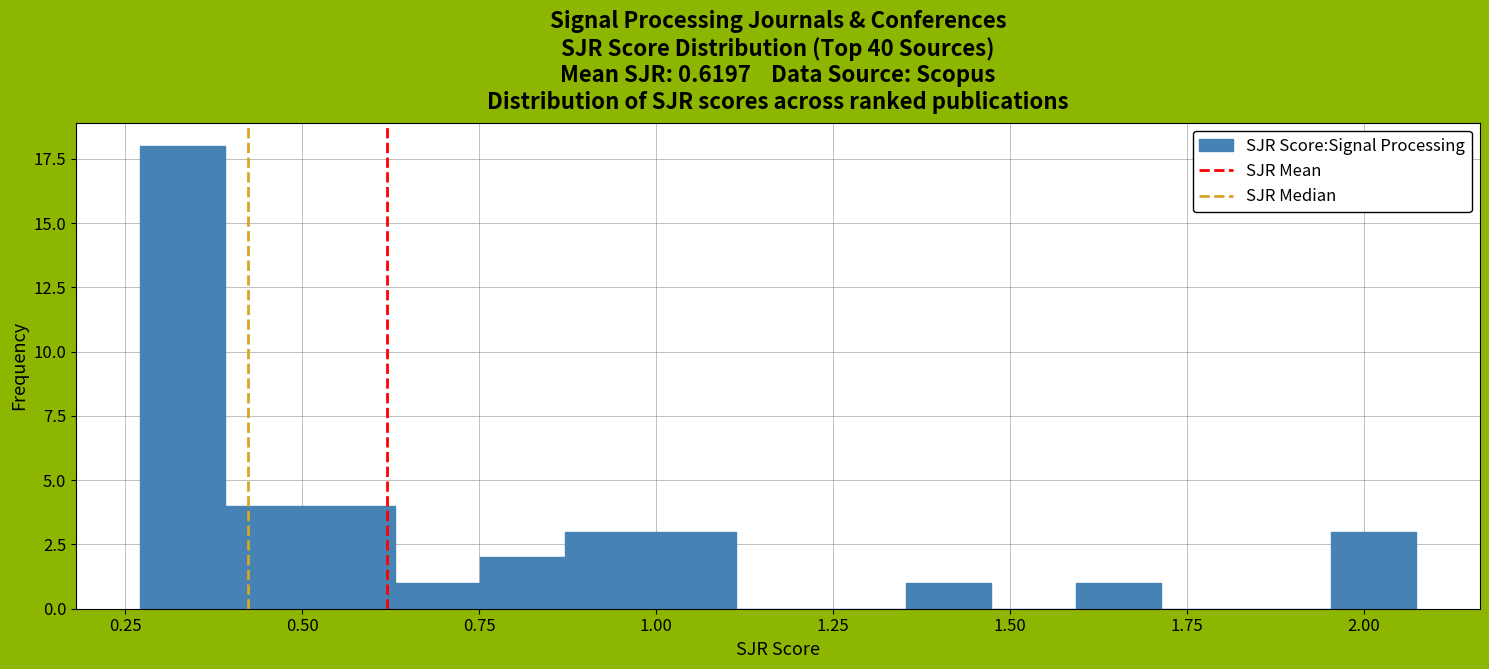

Around what value on the x-axis is the tallest bar? Give the approximate position of its centre, as read against the axis.

0.35